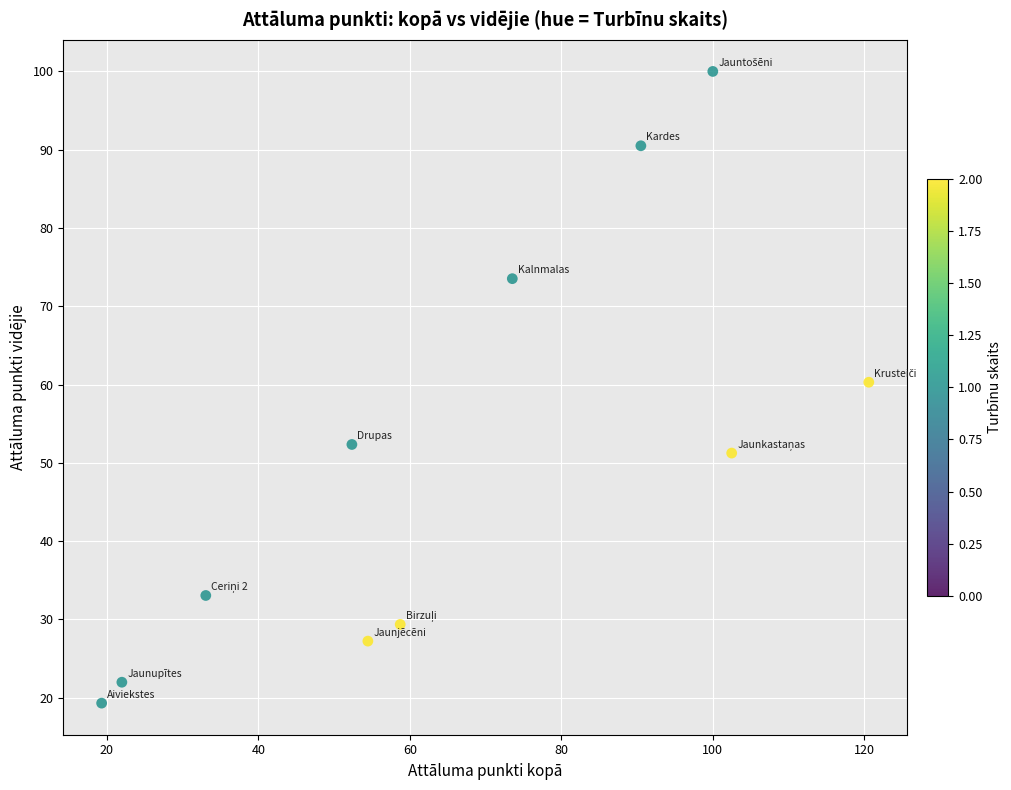

What Y value in the scatter plot is closest to 59?

60.3